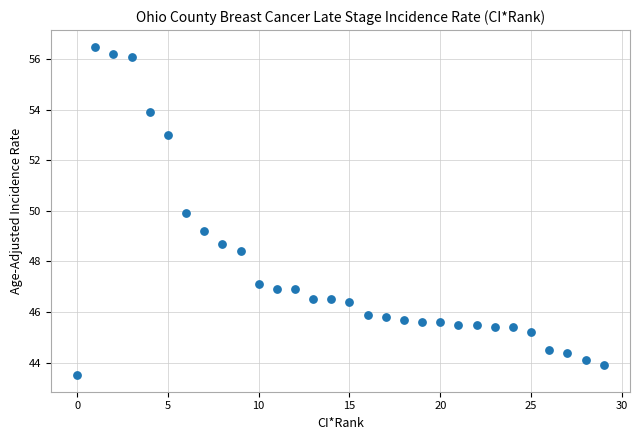

What is the range of Y values (max minus min)?

13.0